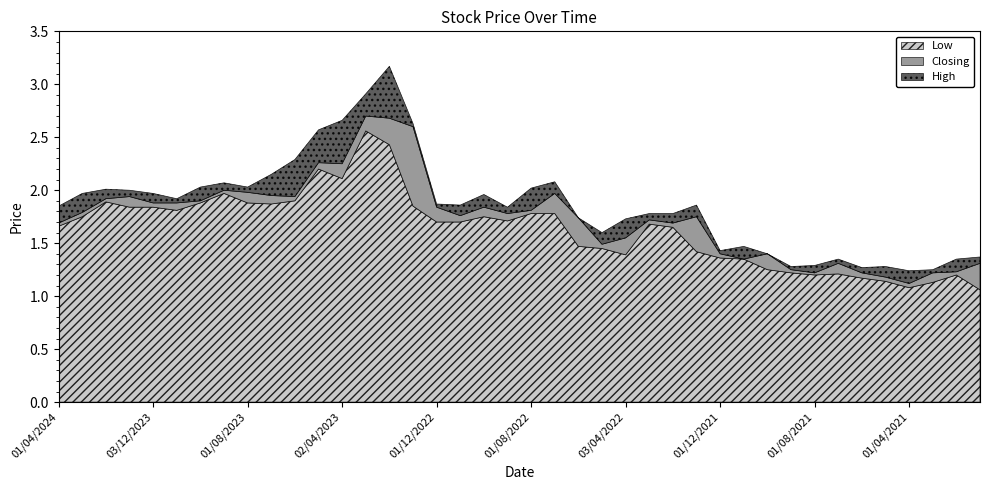

Reading left to right, extract all data points from this chart.

High: 1.9	2.0	2.0	2.0	2.0	1.9	2.0	2.1	2.0	2.1	2.3	2.6	2.7	2.9	3.2	2.6	1.9	1.9	2.0	1.8	2.0	2.1	1.7	1.6	1.7	1.8	1.8	1.9	1.4	1.5	1.4	1.3	1.3	1.4	1.3	1.3	1.2	1.2	1.4	1.4
Closing: 1.7	1.8	1.9	1.9	1.9	1.9	1.9	2.0	2.0	1.9	1.9	2.3	2.2	2.7	2.7	2.6	1.8	1.8	1.8	1.8	1.8	2.0	1.7	1.5	1.6	1.7	1.7	1.8	1.4	1.4	1.4	1.2	1.2	1.3	1.2	1.2	1.1	1.2	1.2	1.3
Low: 1.7	1.8	1.9	1.8	1.8	1.8	1.9	2.0	1.9	1.9	1.9	2.2	2.1	2.6	2.4	1.9	1.7	1.7	1.8	1.7	1.8	1.8	1.5	1.4	1.4	1.7	1.6	1.4	1.4	1.4	1.2	1.2	1.2	1.2	1.2	1.1	1.1	1.1	1.2	1.1